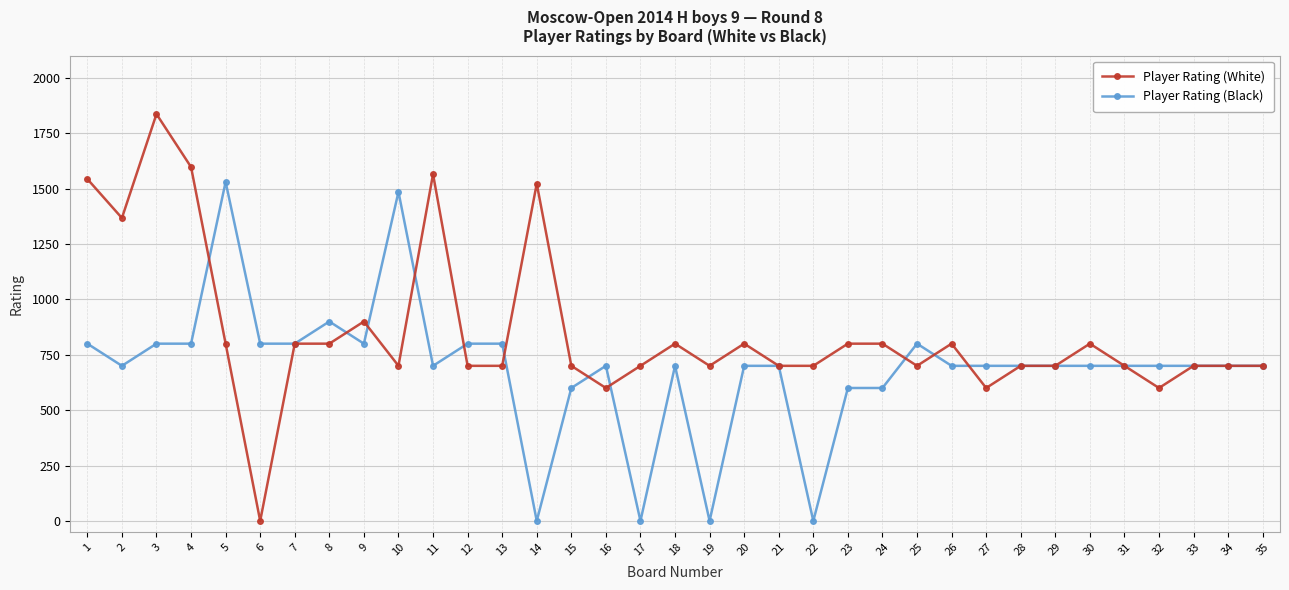

At which category does Player Rating (Black) reach its first local valley?

2